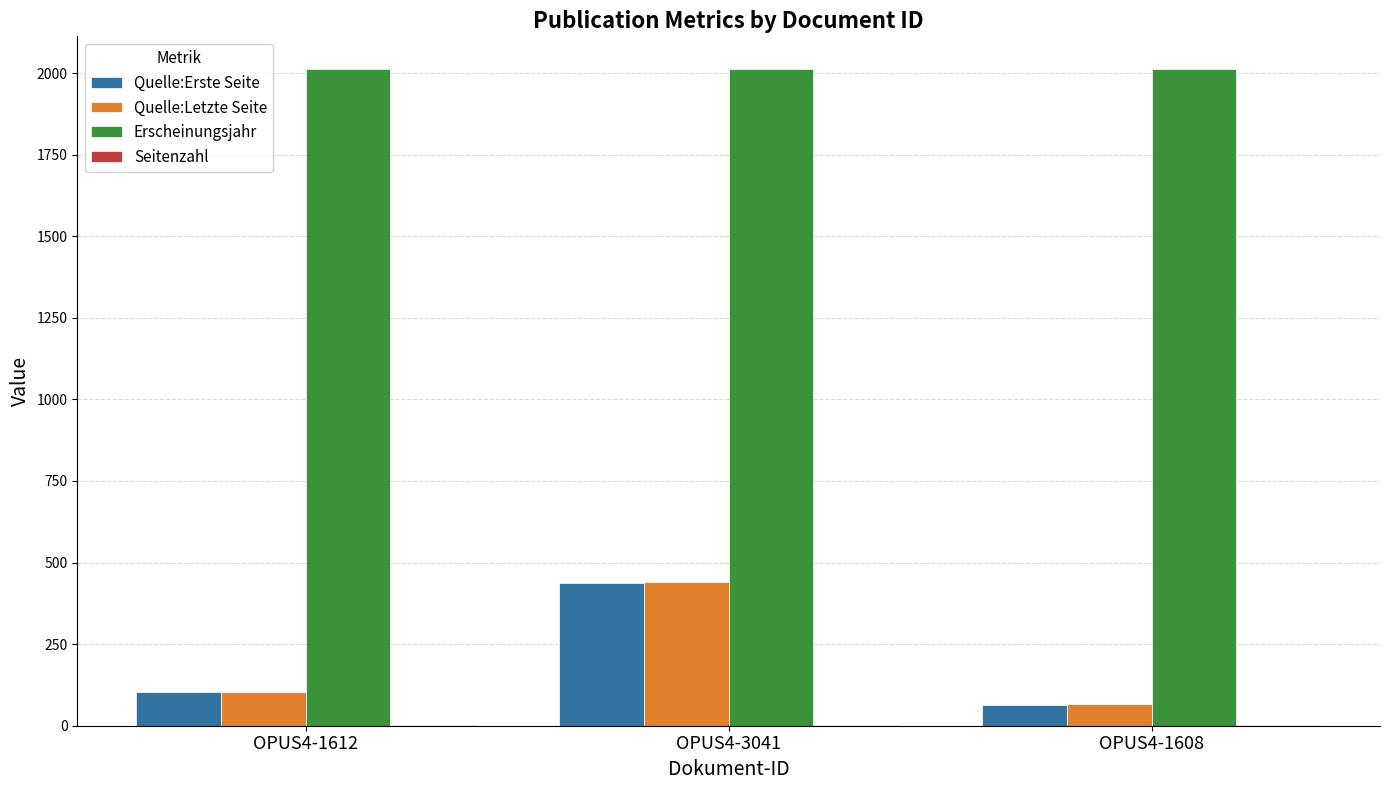

Which series has the largest total across all categories?

Erscheinungsjahr